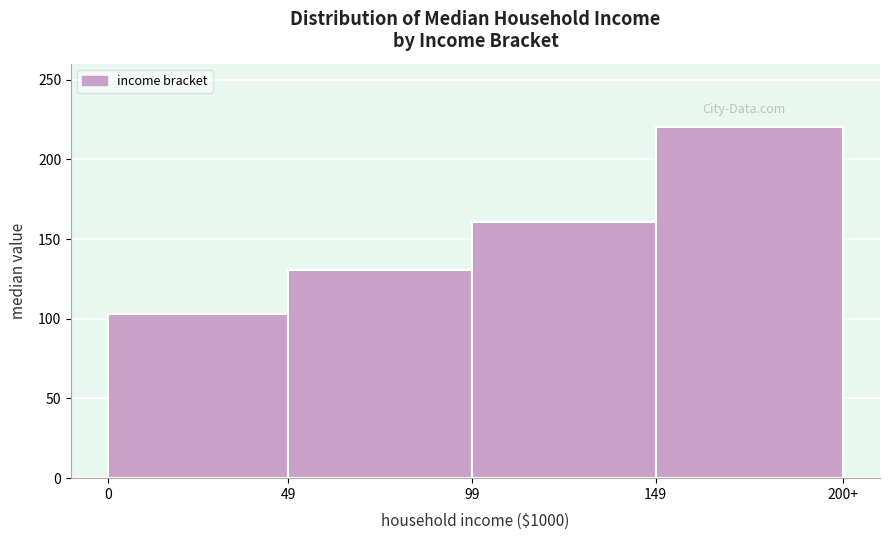

Reading right to left, list all the values displayed in this chart.

220.5	160.5	130.4	103.1